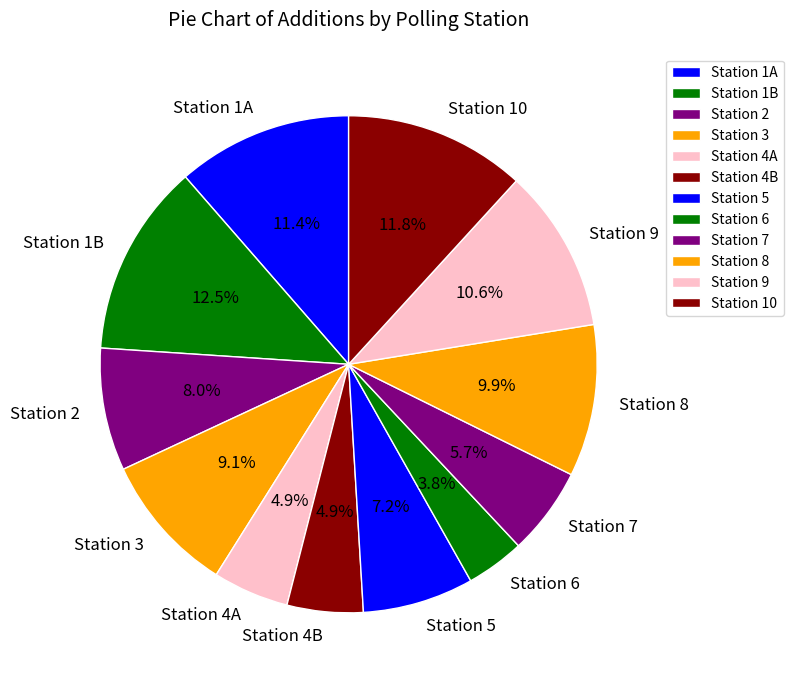

Between Station 5 and Station 3, which is larger?

Station 3